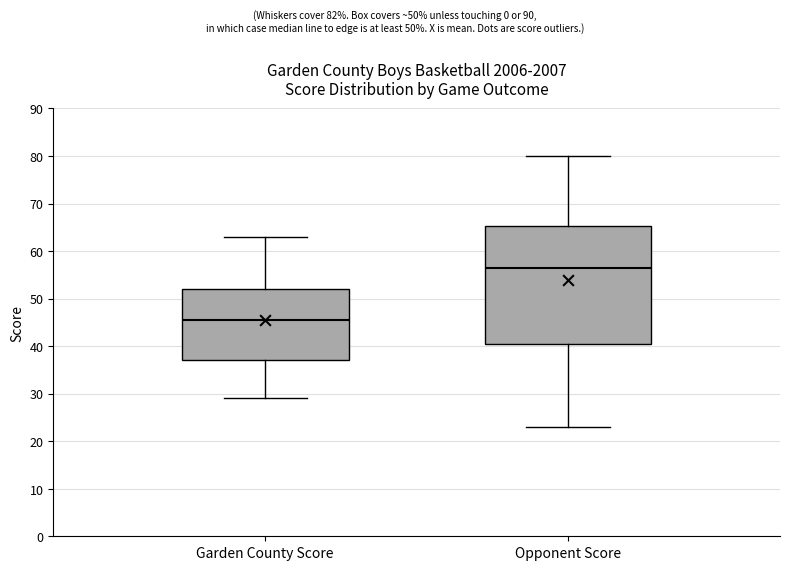

Reading left to right, transcribe this box plot: for each box, give where its median line is, the range the box spans, and where its two whiskers end, as read against the y-axis. The values are not printed on the chart, so give them approximately, as read against the axis.

Garden County Score: median 46, box 37 to 52, whiskers 29 to 63
Opponent Score: median 57, box 41 to 65, whiskers 23 to 80